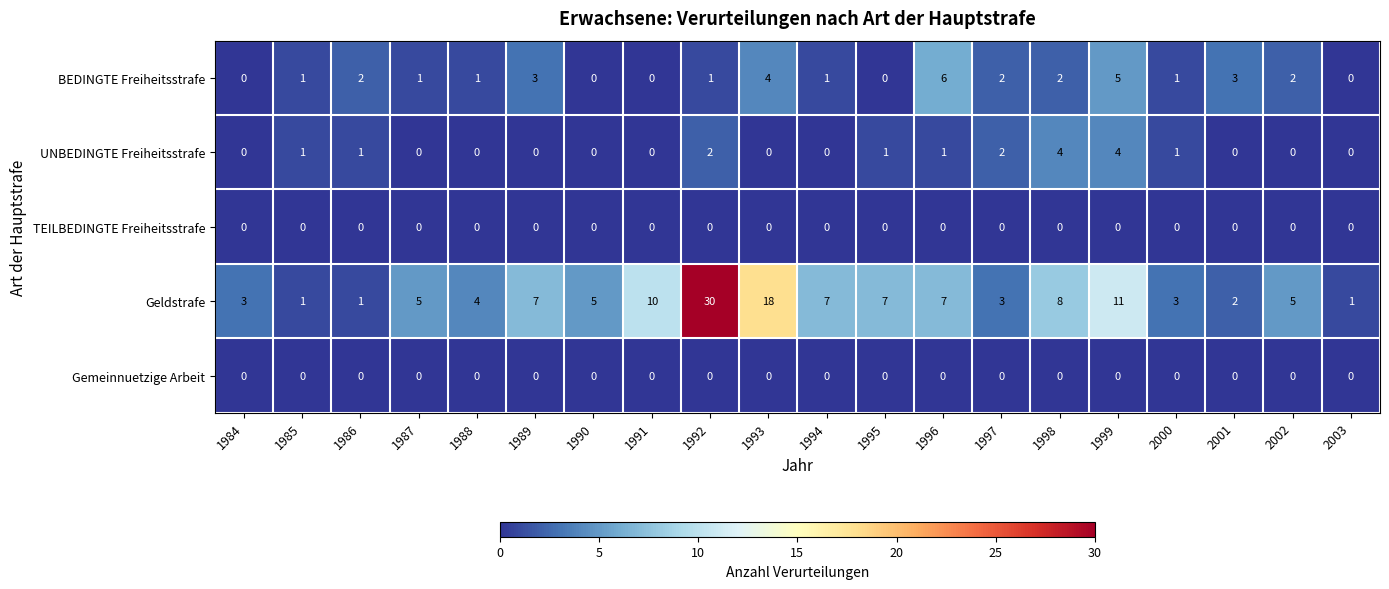

What is the maximum value shown in the chart?

30